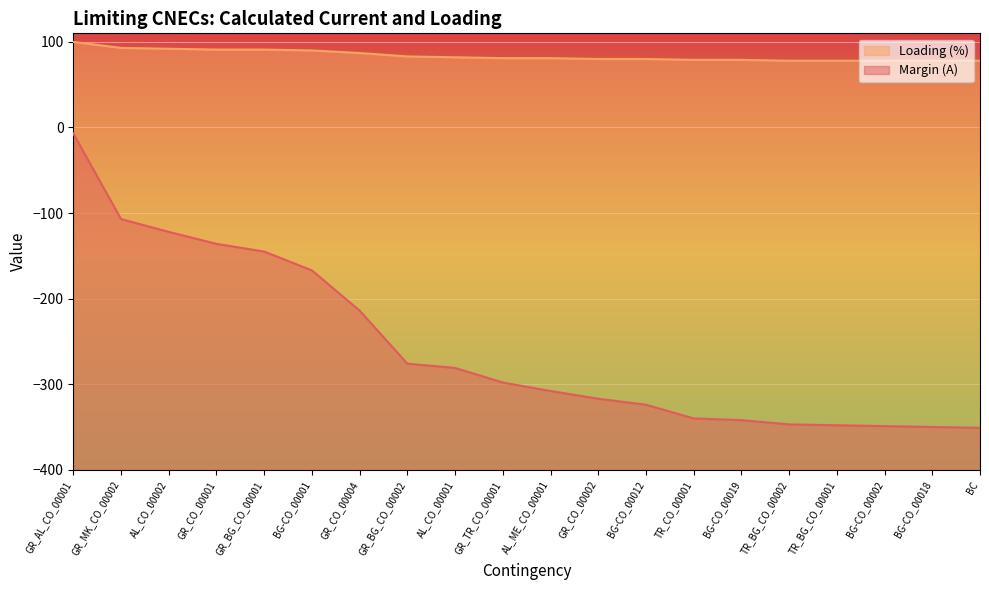

Does the chart display data point markers on the line(s)?

No